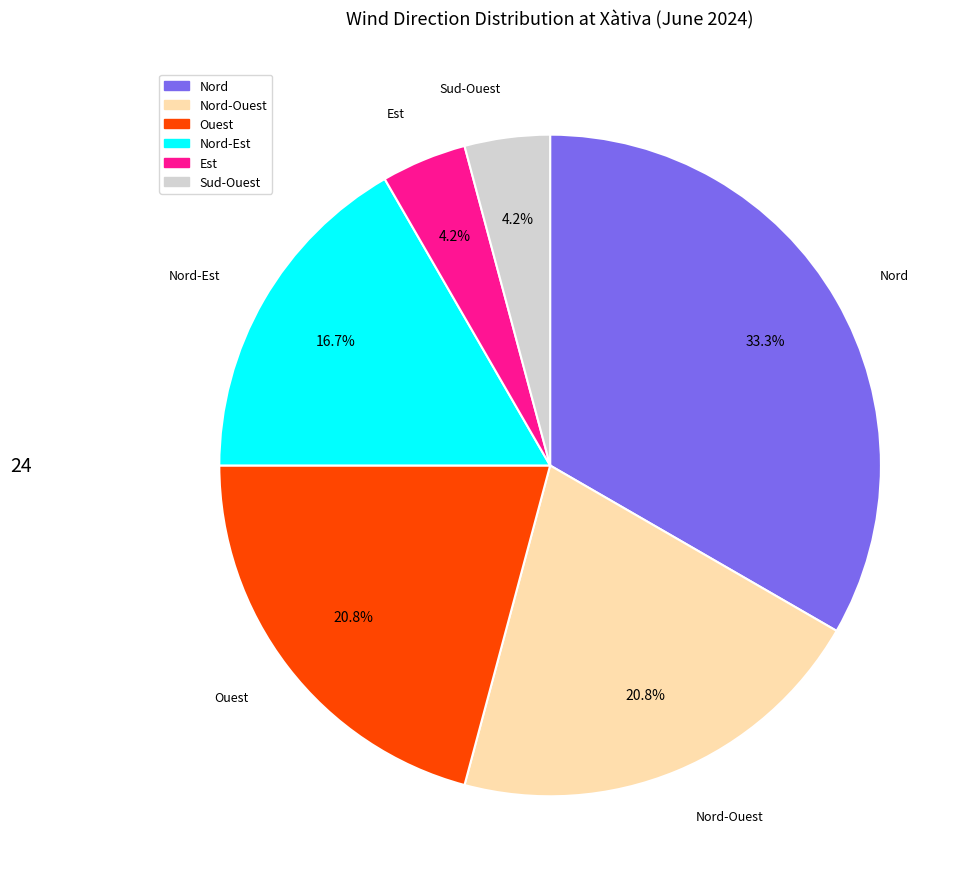

How many slices are in this pie chart?

6